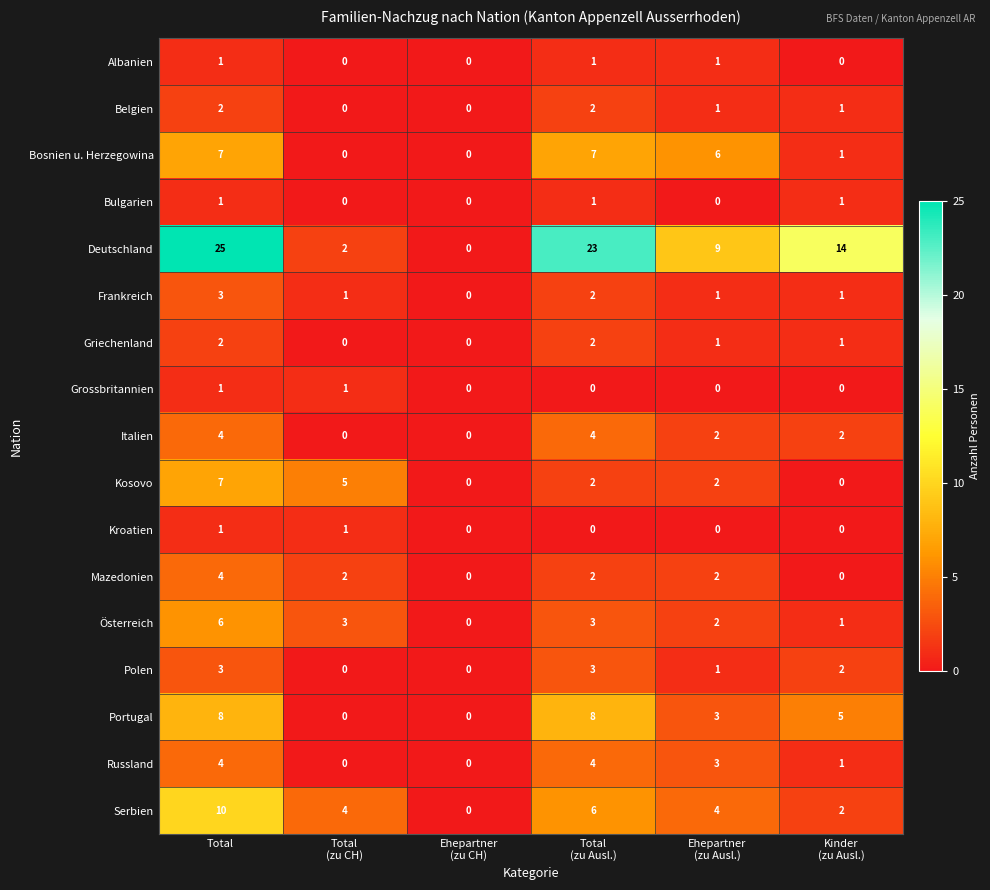

At which category is the sum across all series the highest?

Total